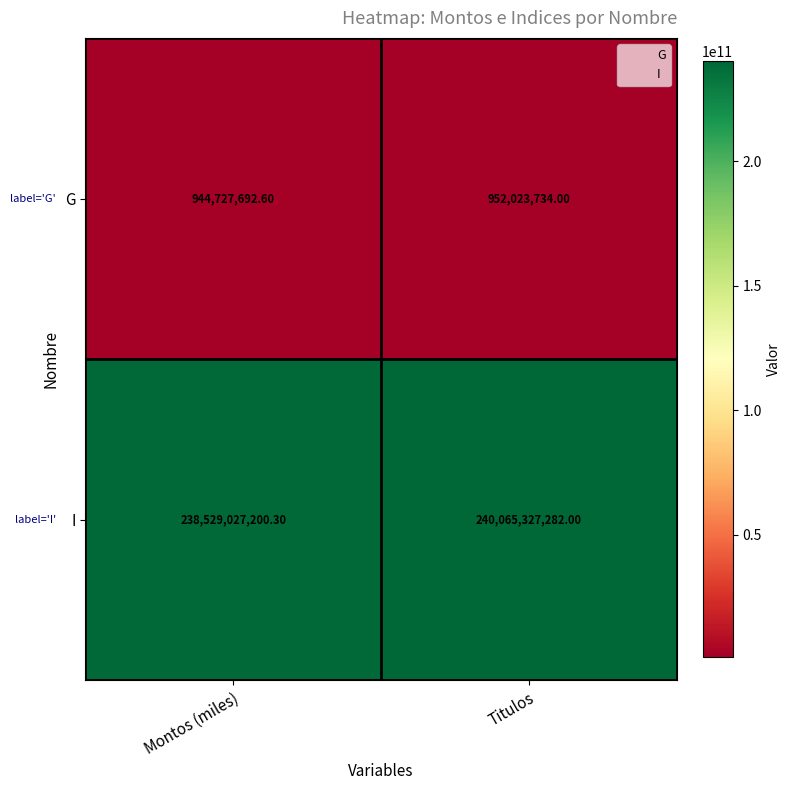

Which category has the lowest value in the G series?

Montos (miles)